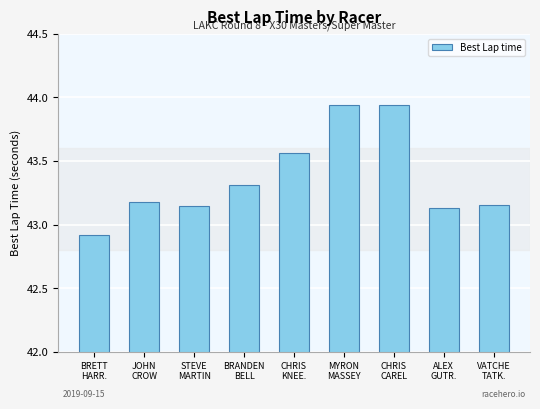

What is the minimum value shown in the chart?

42.9